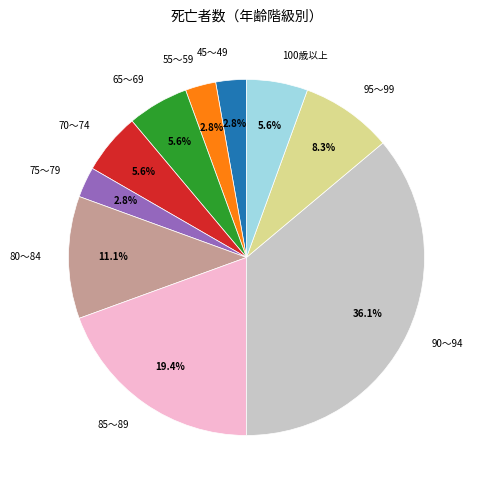

Count the number of slices in the pie.

10